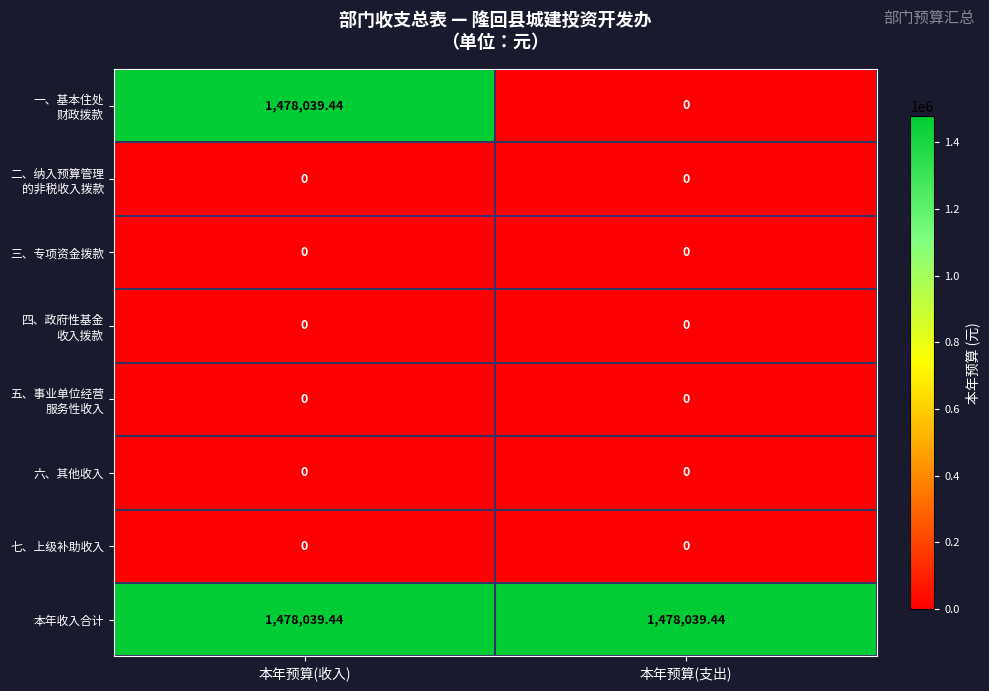

At which category is the sum across all series the highest?

本年预算(收入)